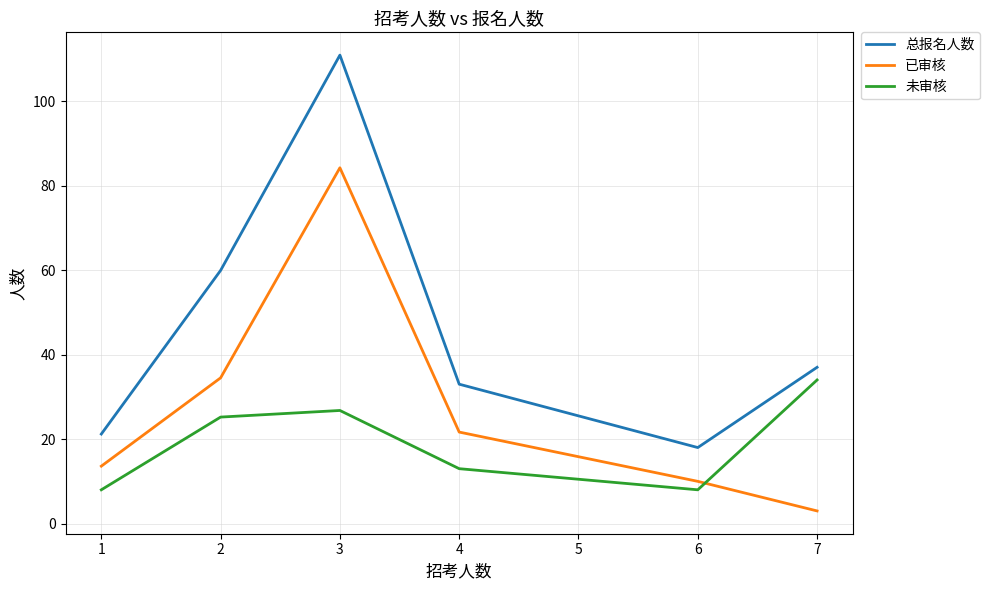

At which label is 已审核 closest to 43?

2